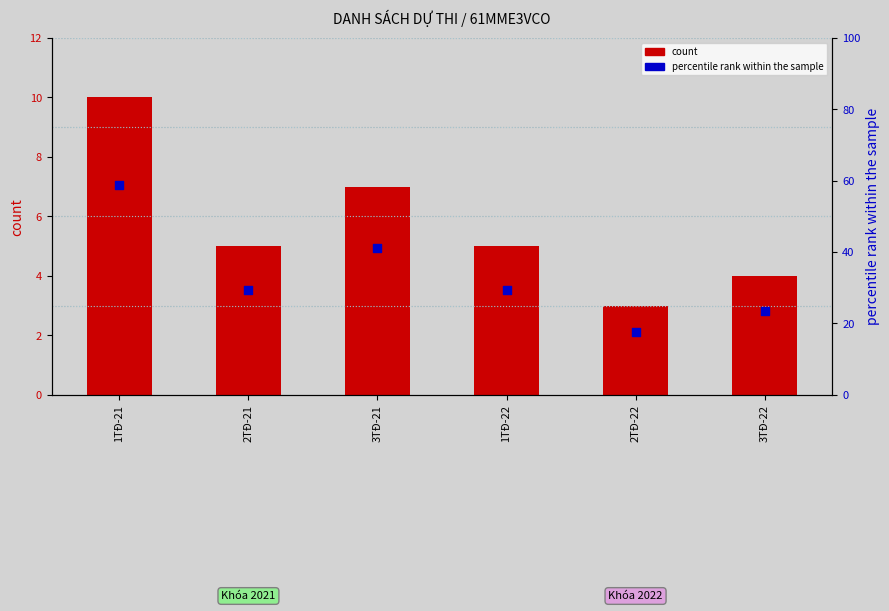

What is the total value across all series at 3TĐ-21?

48.2